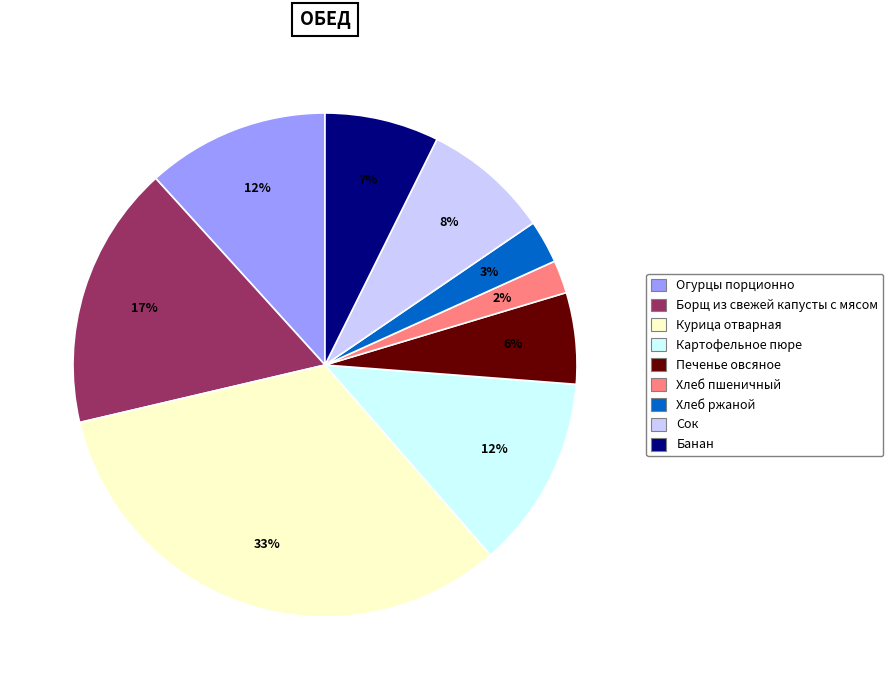

To the nearest percent, what is the difference between the largest and smallest slice percentages?

31%